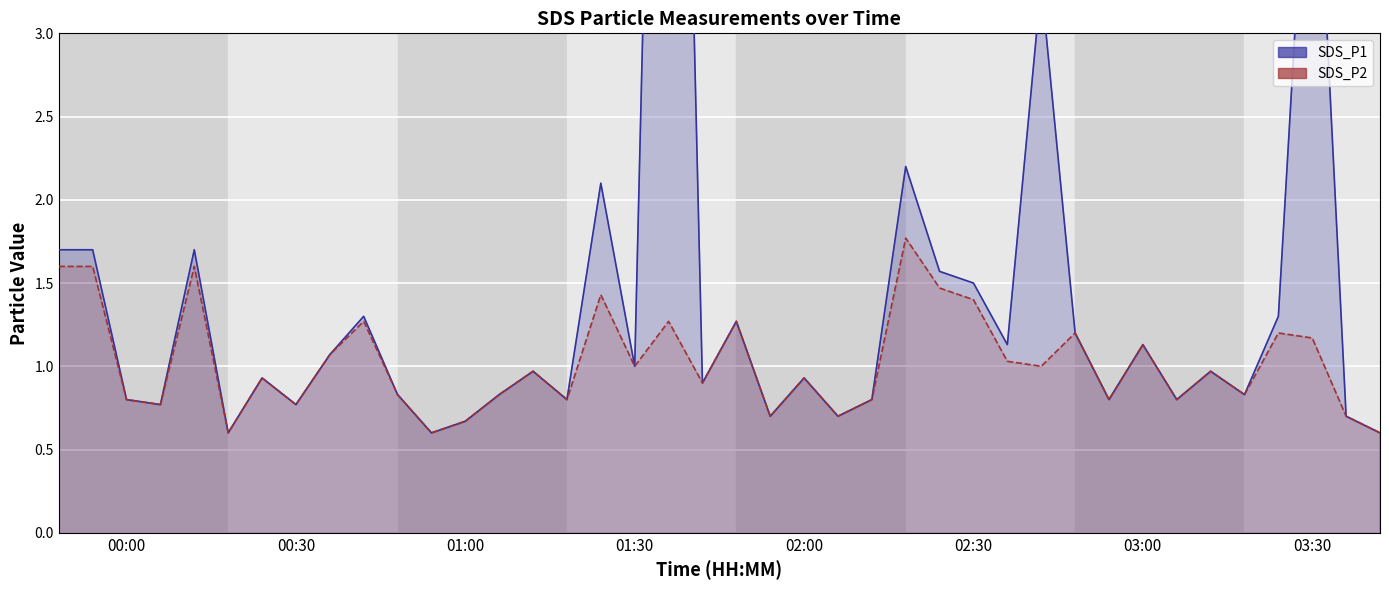

Is the value of SDS_P2 line at 38 greater than the value of SDS_P1 line at 25?

No